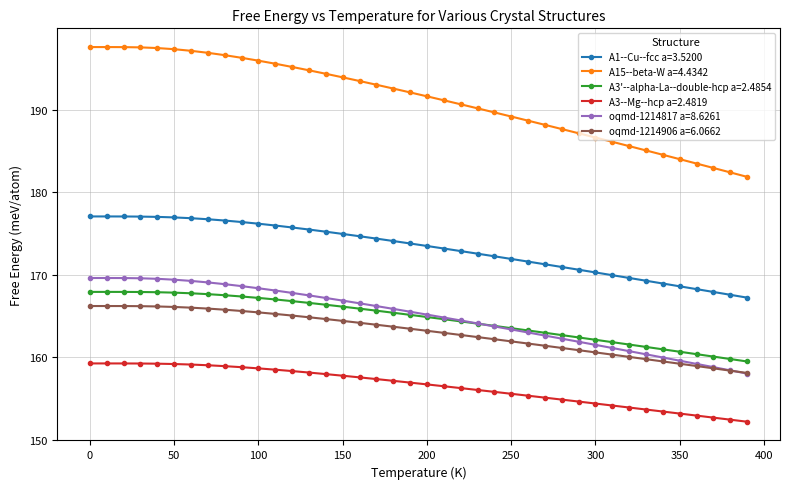

True or false: A3--Mg--hcp a=2.4819 and A1--Cu--fcc a=3.5200 cross at least once.

False